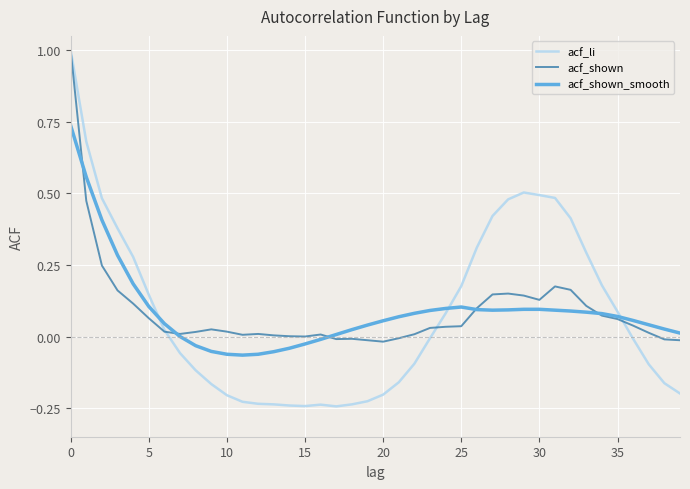

Which series ends up on top after the final intersection of acf_shown_smooth and acf_shown?

acf_shown_smooth